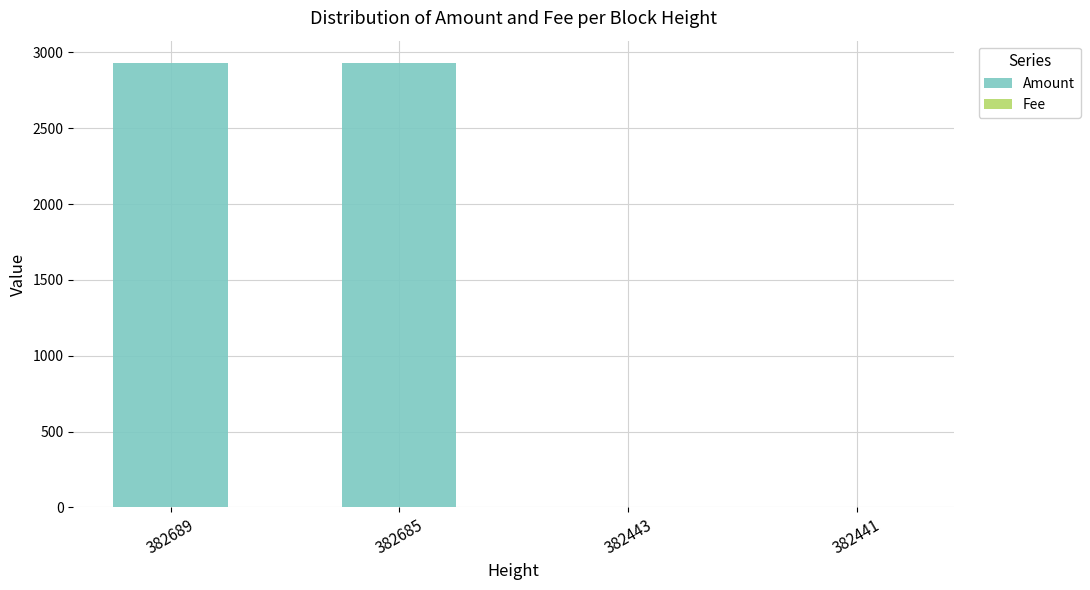

Is it true that Amount equals 2929 at 382689?

True